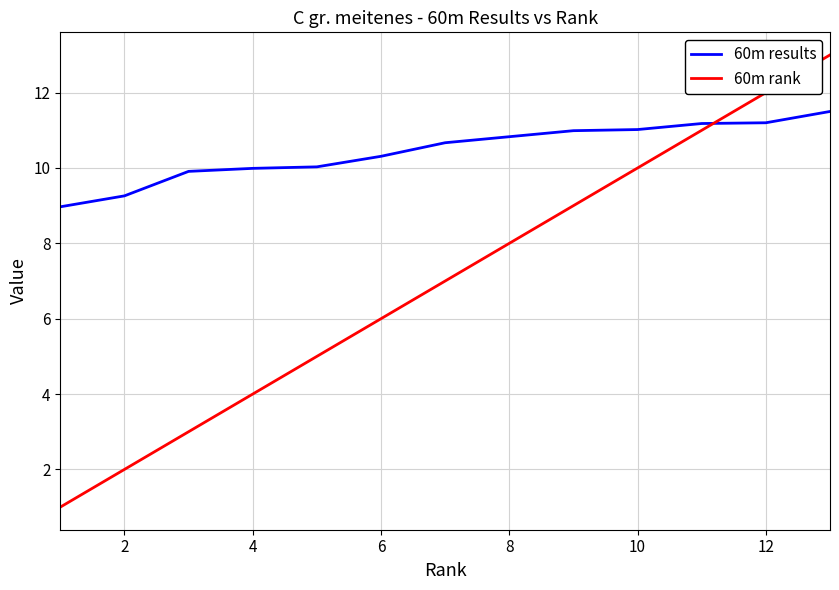

What is the minimum value for 60m results?

9.0